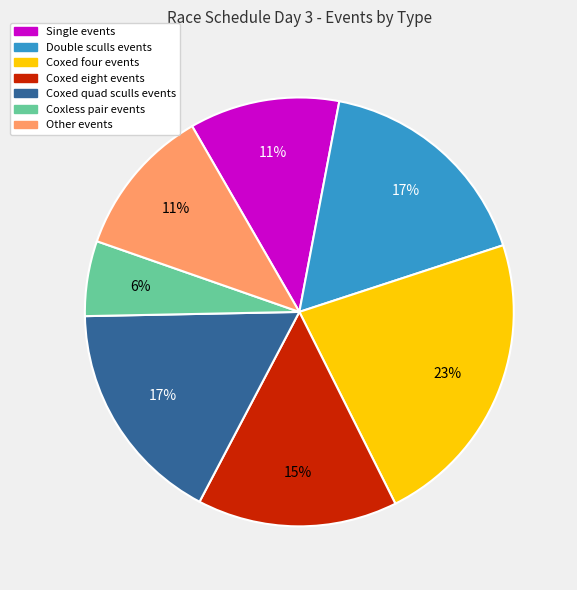

Is there any slice that represents more than half of the pie?

No